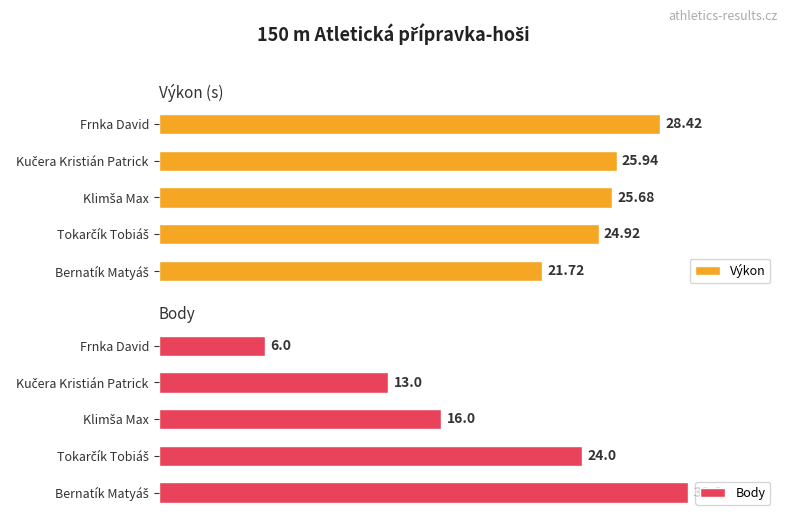

Reading left to right, list all the values displayed in this chart.

Výkon: 21.7	24.9	25.7	25.9	28.4
Body: 30.0	24.0	16.0	13.0	6.0